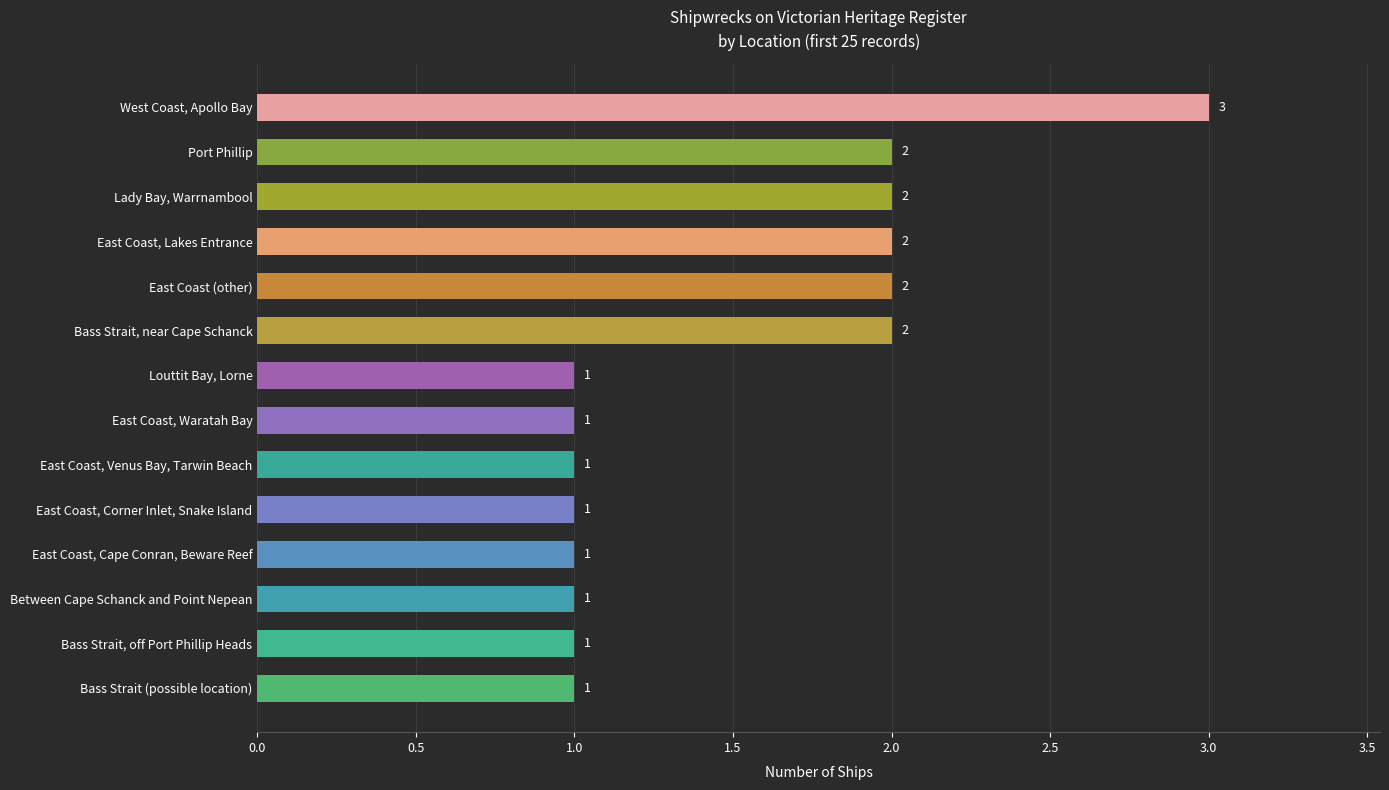

What value does the data have at West Coast, Apollo Bay?

3